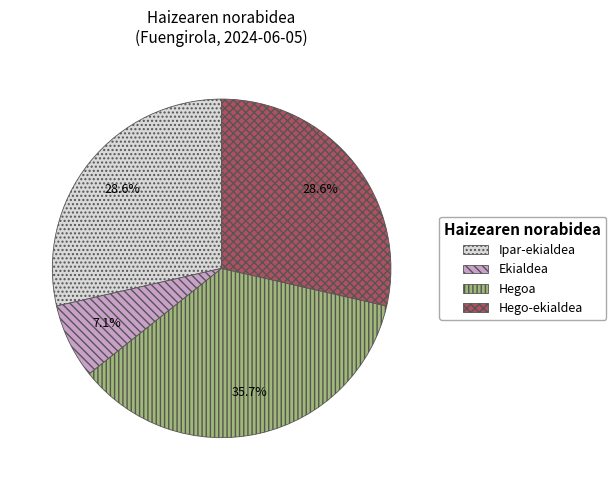

Combined, do Hego-ekialdea and Ekialdea account for over 50%?

No